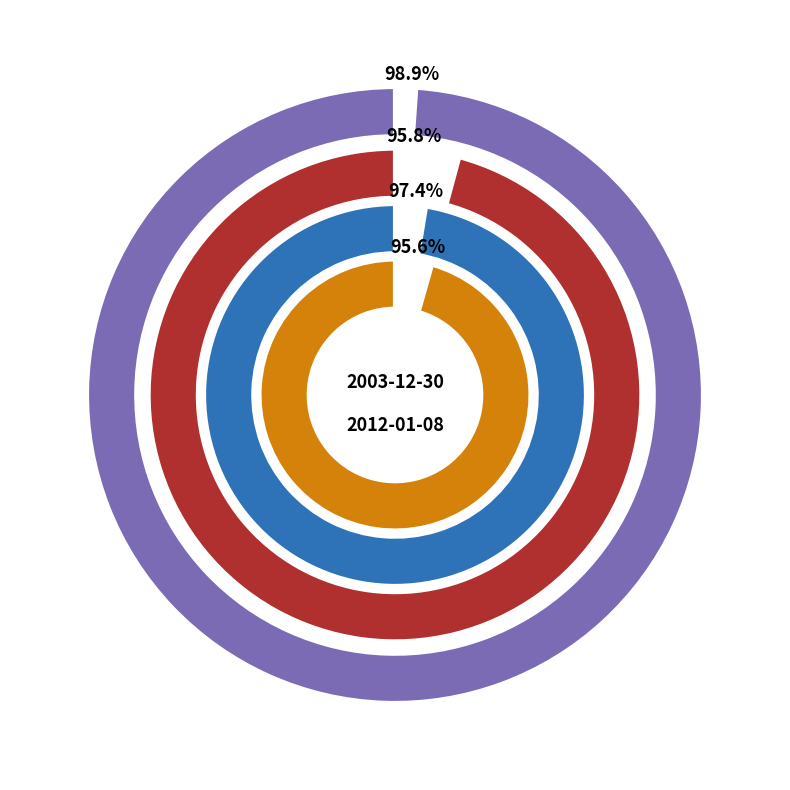

Between 2012-01-08 and 2003-12-30, which is larger?

2012-01-08